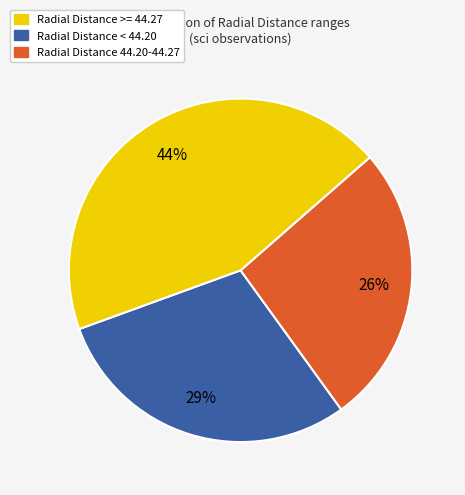

Is Radial Distance 44.20-44.27 the majority of the pie?

No